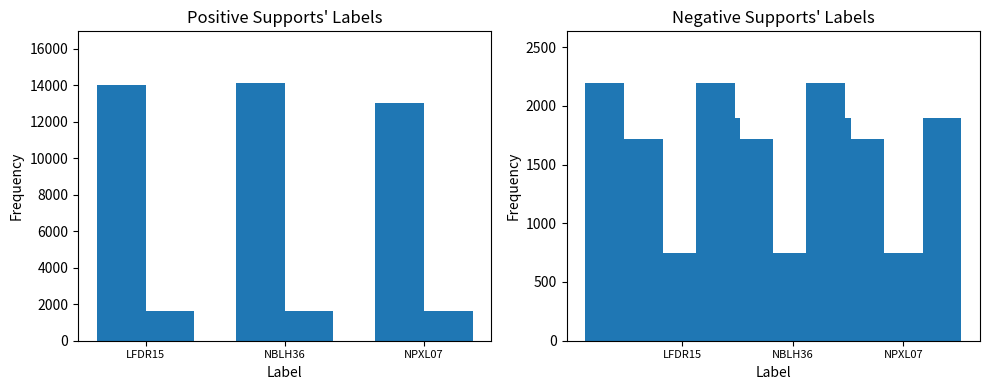

Is the value of massa_ledig_voertuig at LFDR15 greater than the value of maximum_massa_trekken_ongeremd at NBLH36?

Yes